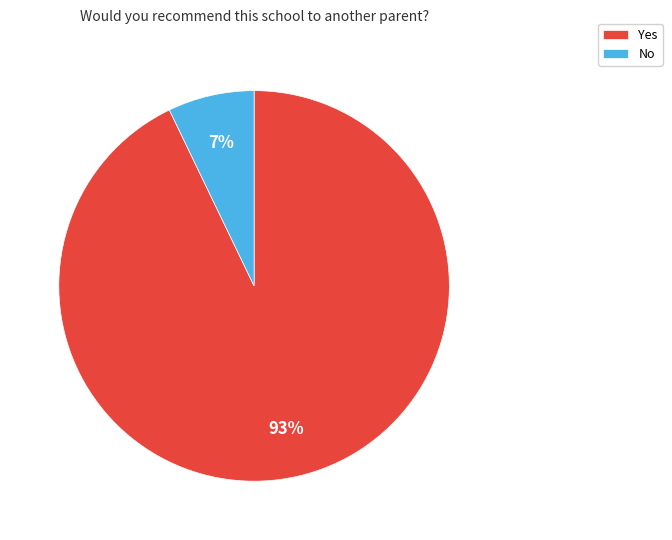

To the nearest percent, what percentage of the pie is Yes?

93%